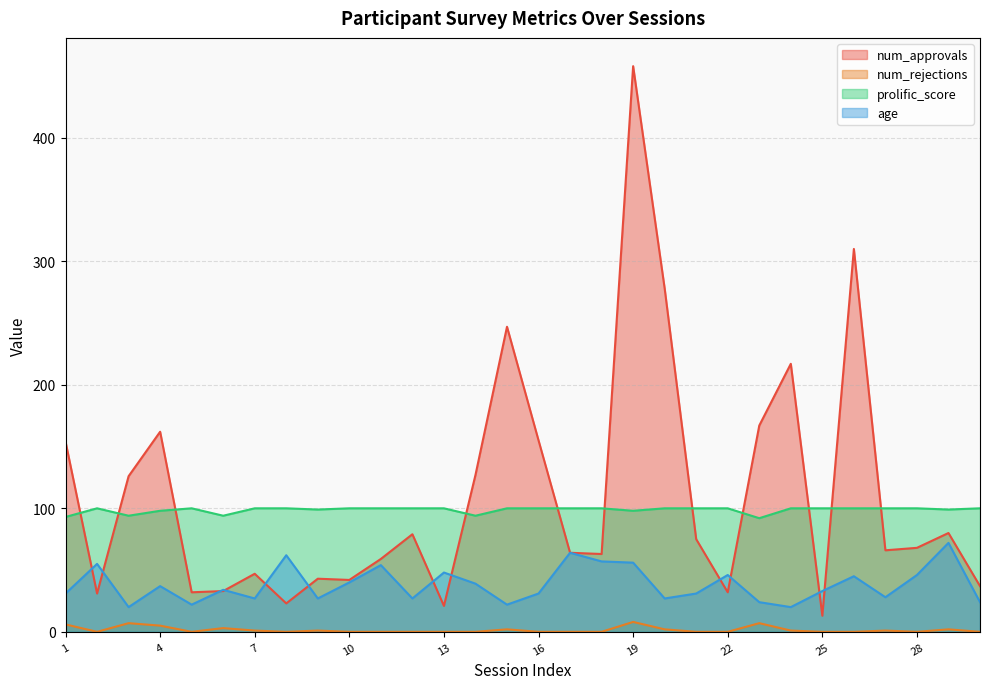

List the series in order of their peak value, highest first.

num_approvals, prolific_score, age, num_rejections